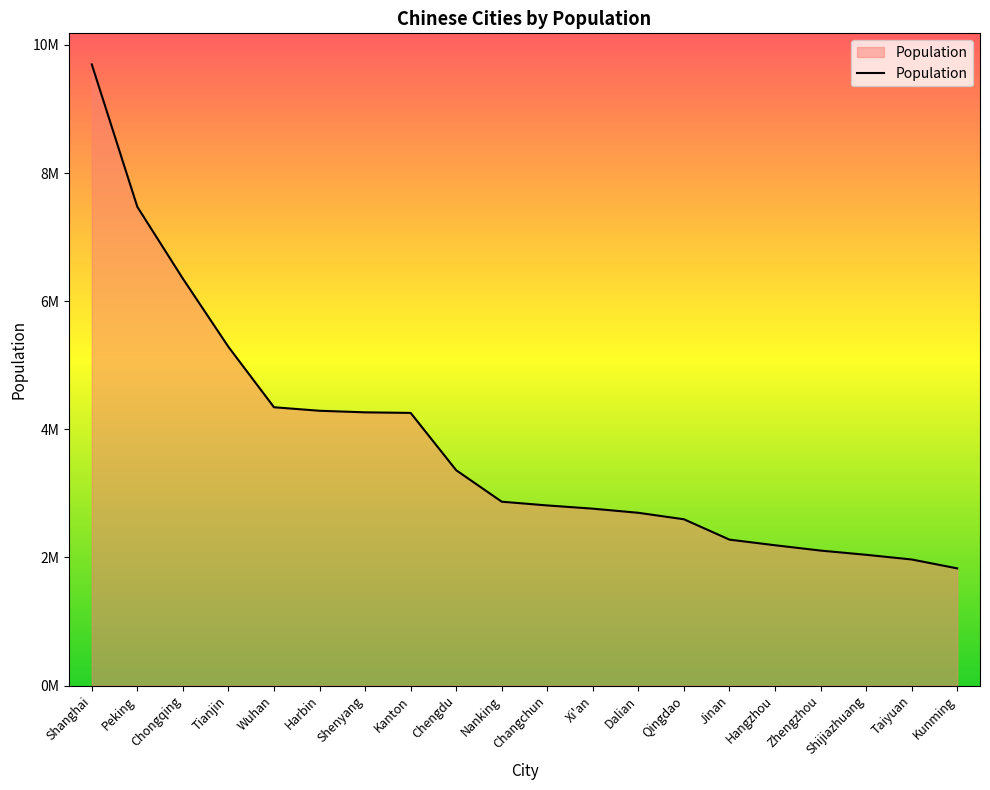

Does the chart display data point markers on the line(s)?

No